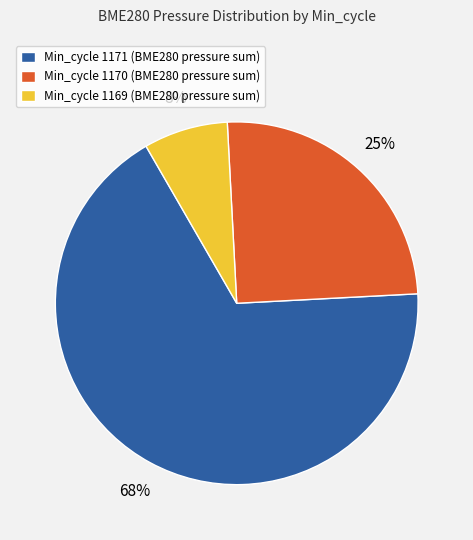

How many slices are in this pie chart?

3